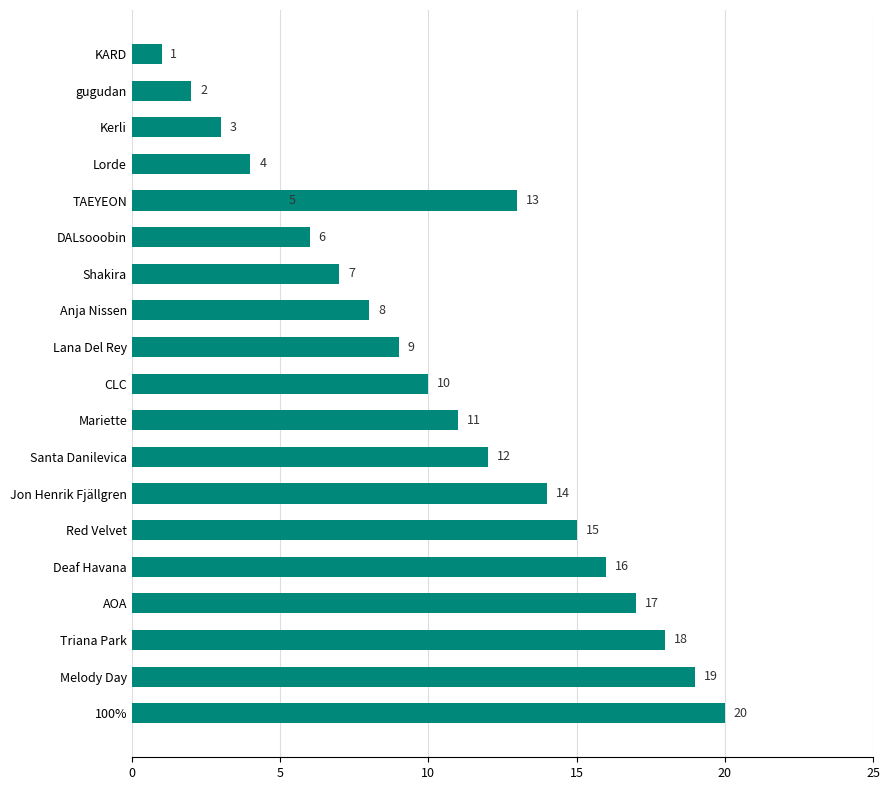

What is the value of the 20th bar from the left?

20